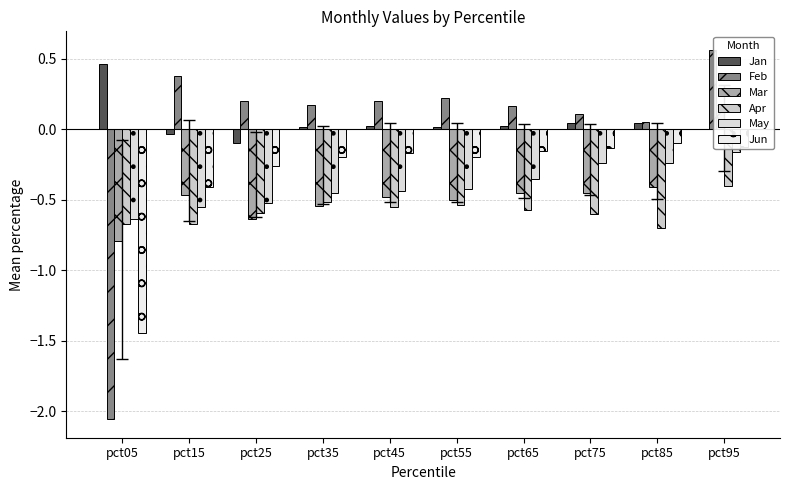

What is the minimum value for Feb?

-2.1